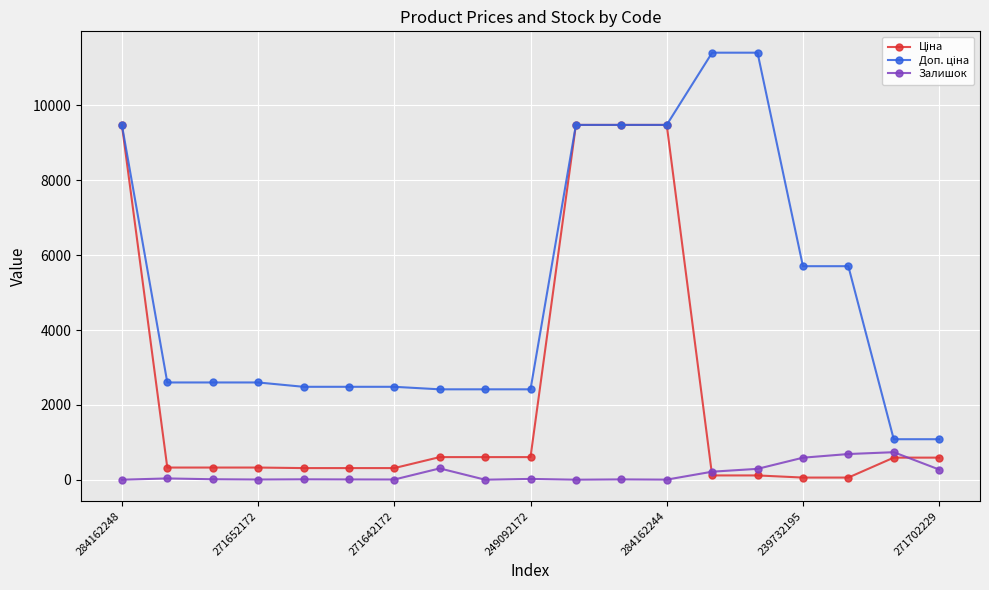

In Залишок, how many points are higher than both neighbors (excluding endpoints)?

6